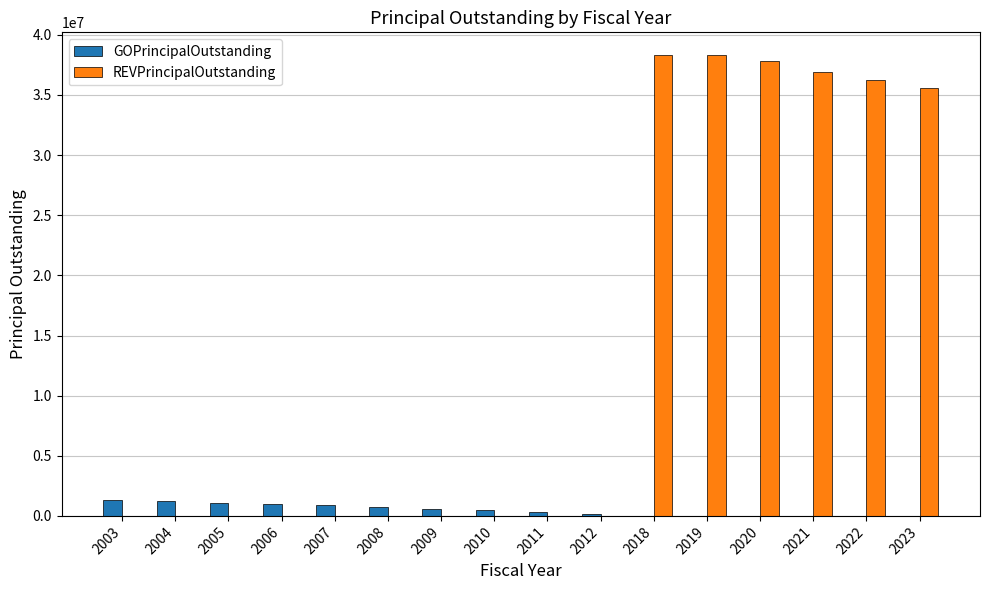

What is the average value of the REVPrincipalOutstanding series?

13948364.9